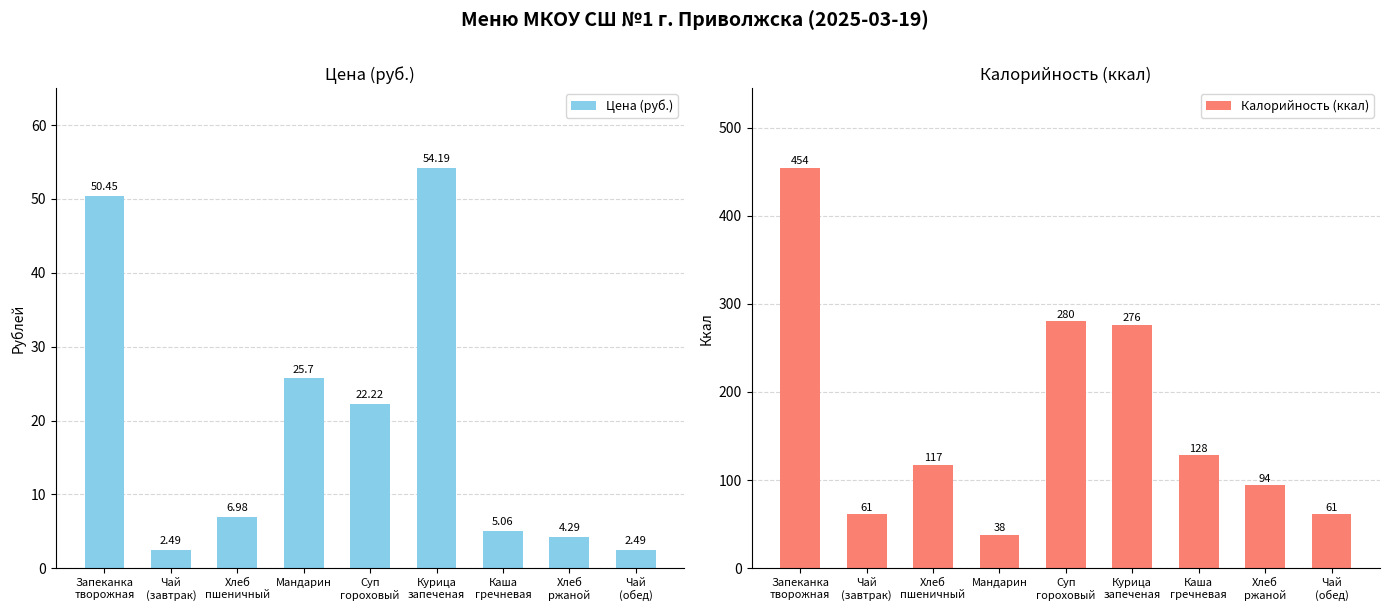

What is the difference between the maximum and second lowest values in the Цена (руб.) series?

51.7